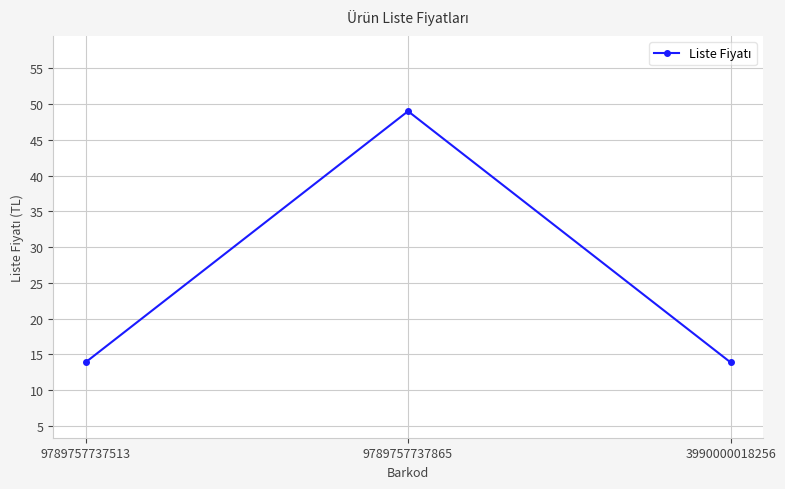

Reading left to right, extract all data points from this chart.

9789757737513=13.9	9789757737865=49.0	3990000018256=13.9